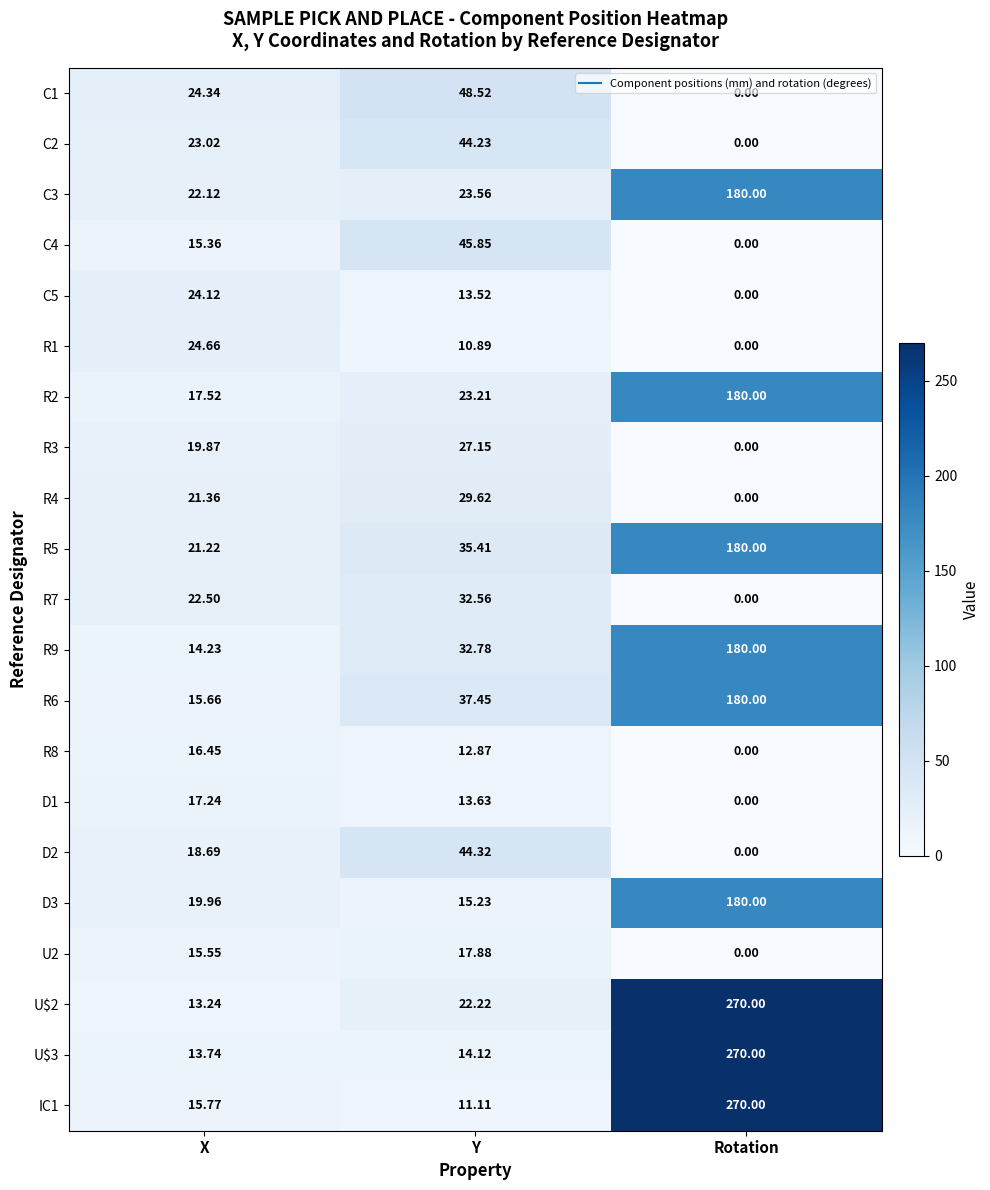

What is the difference between the highest and lowest values at Y?

37.6